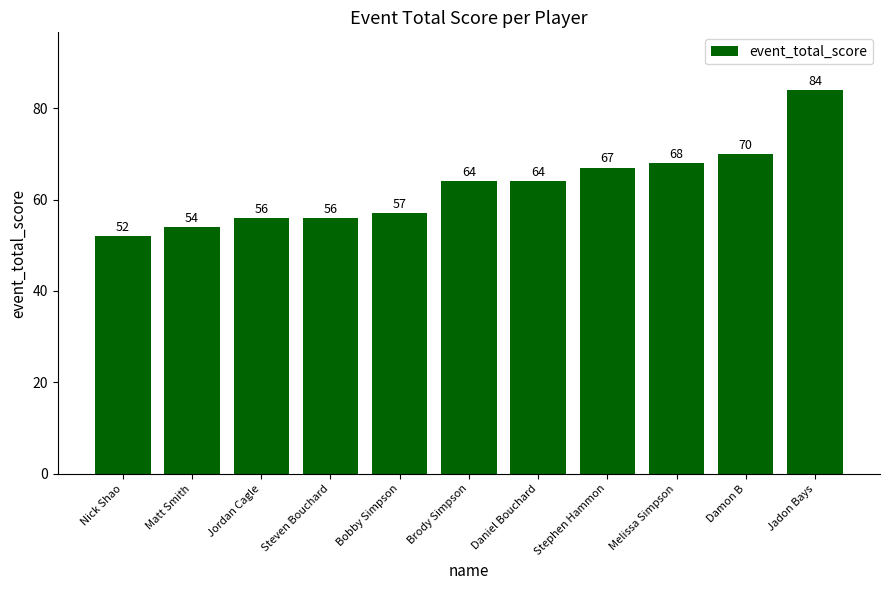

What is the difference between the values at Melissa Simpson and Daniel Bouchard?

4